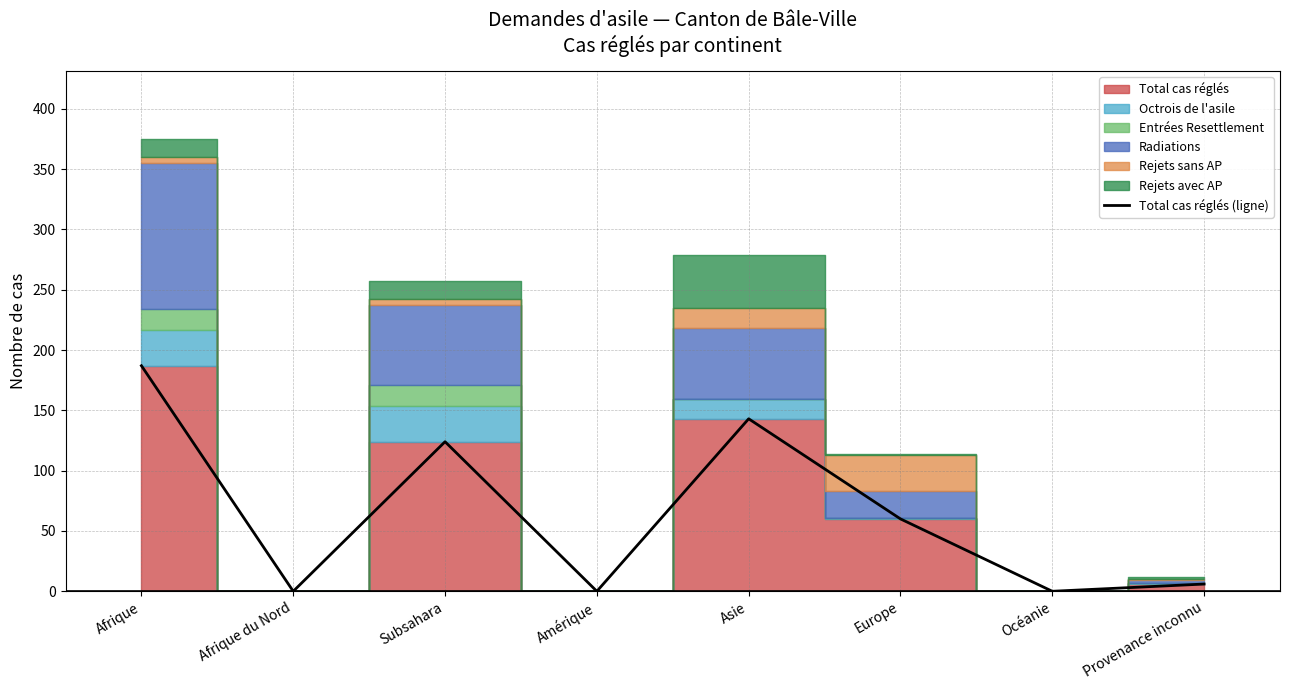

Where is the data nearest to the value 93?

Subsahara